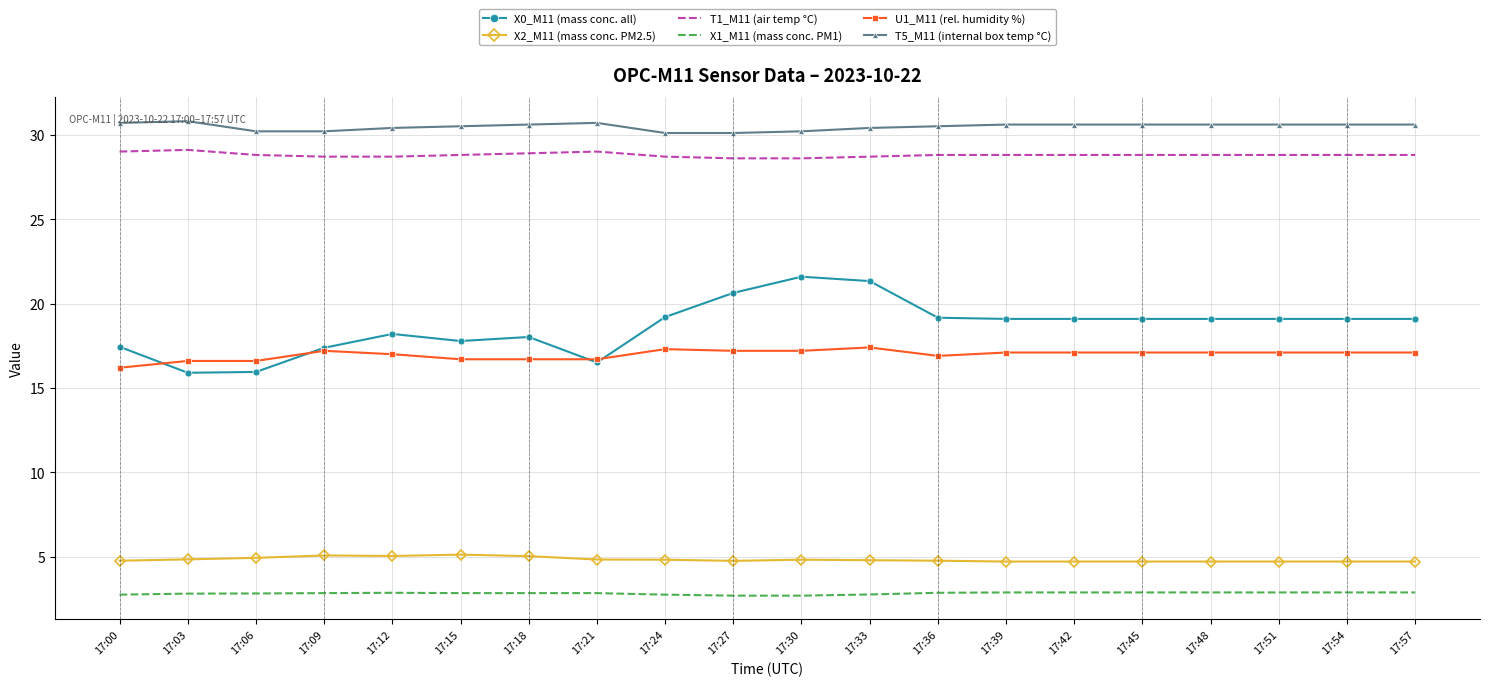

What is the minimum value for U1_M11 (rel. humidity %)?

16.2